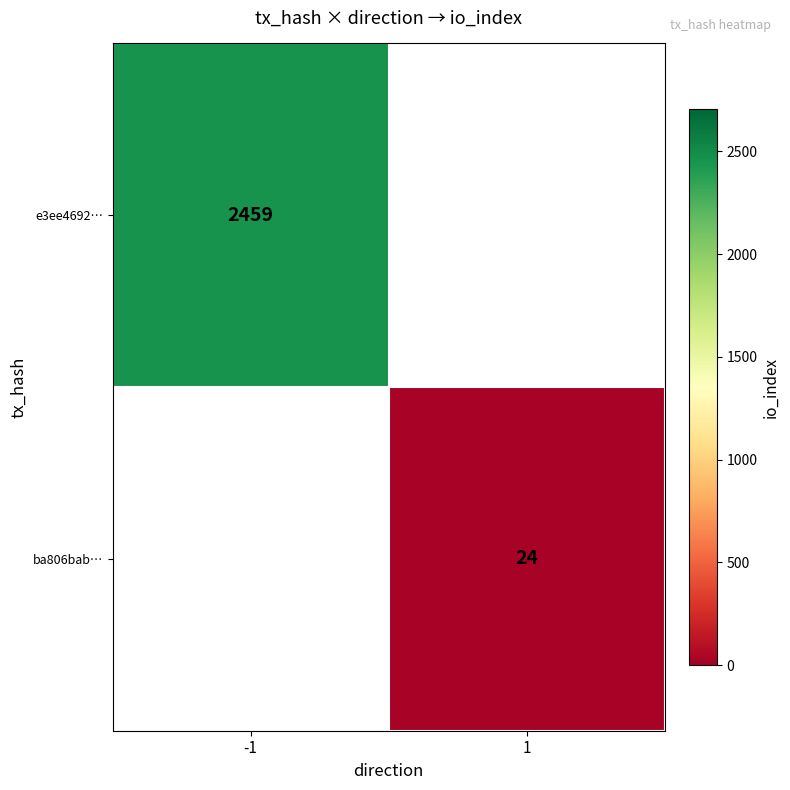

The e3ee4692… series shows 3901.4 at -1. True or false?

False